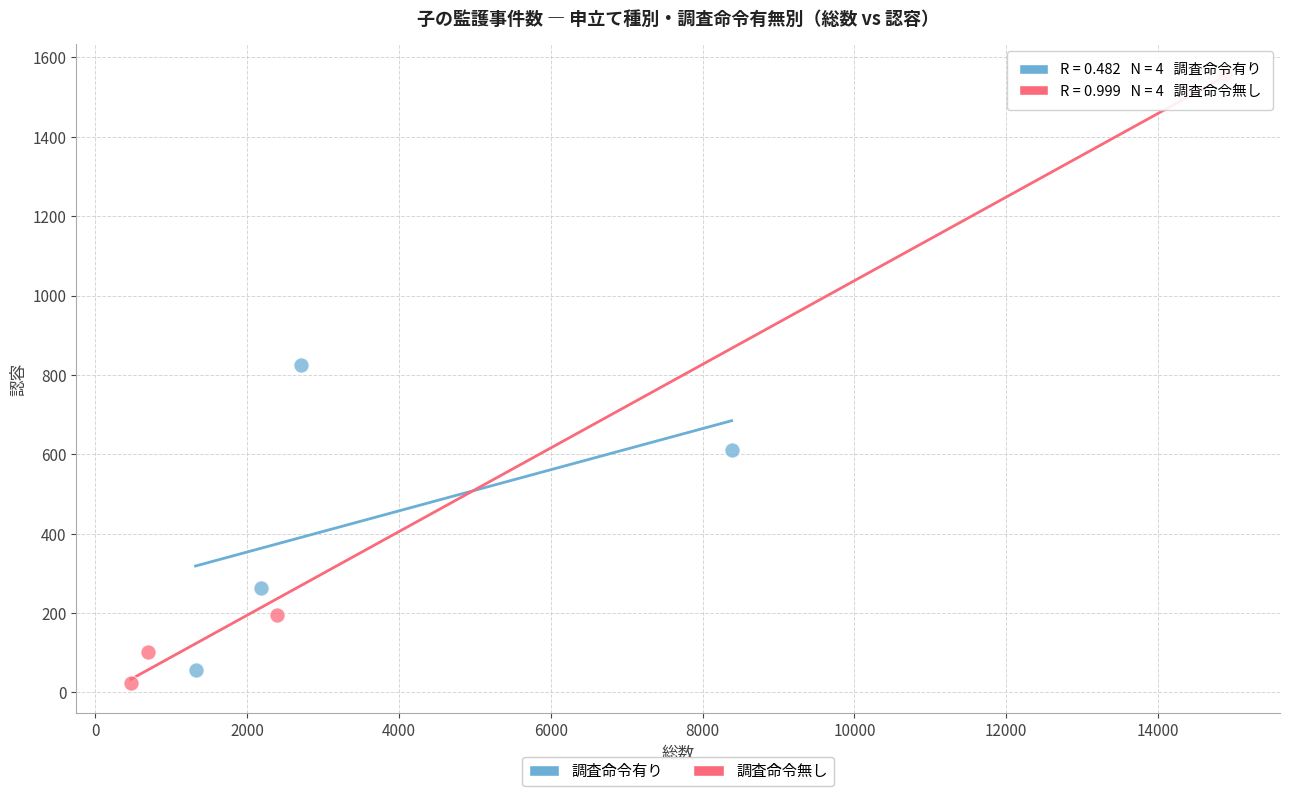

Which series contains the highest Y value?

調査命令無し